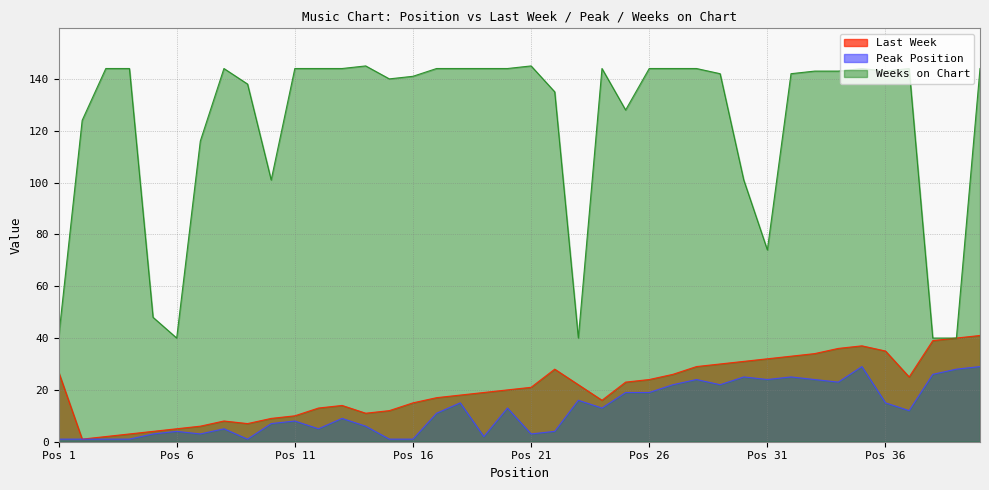

What is the sum of all Weeks on Chart values?

4897